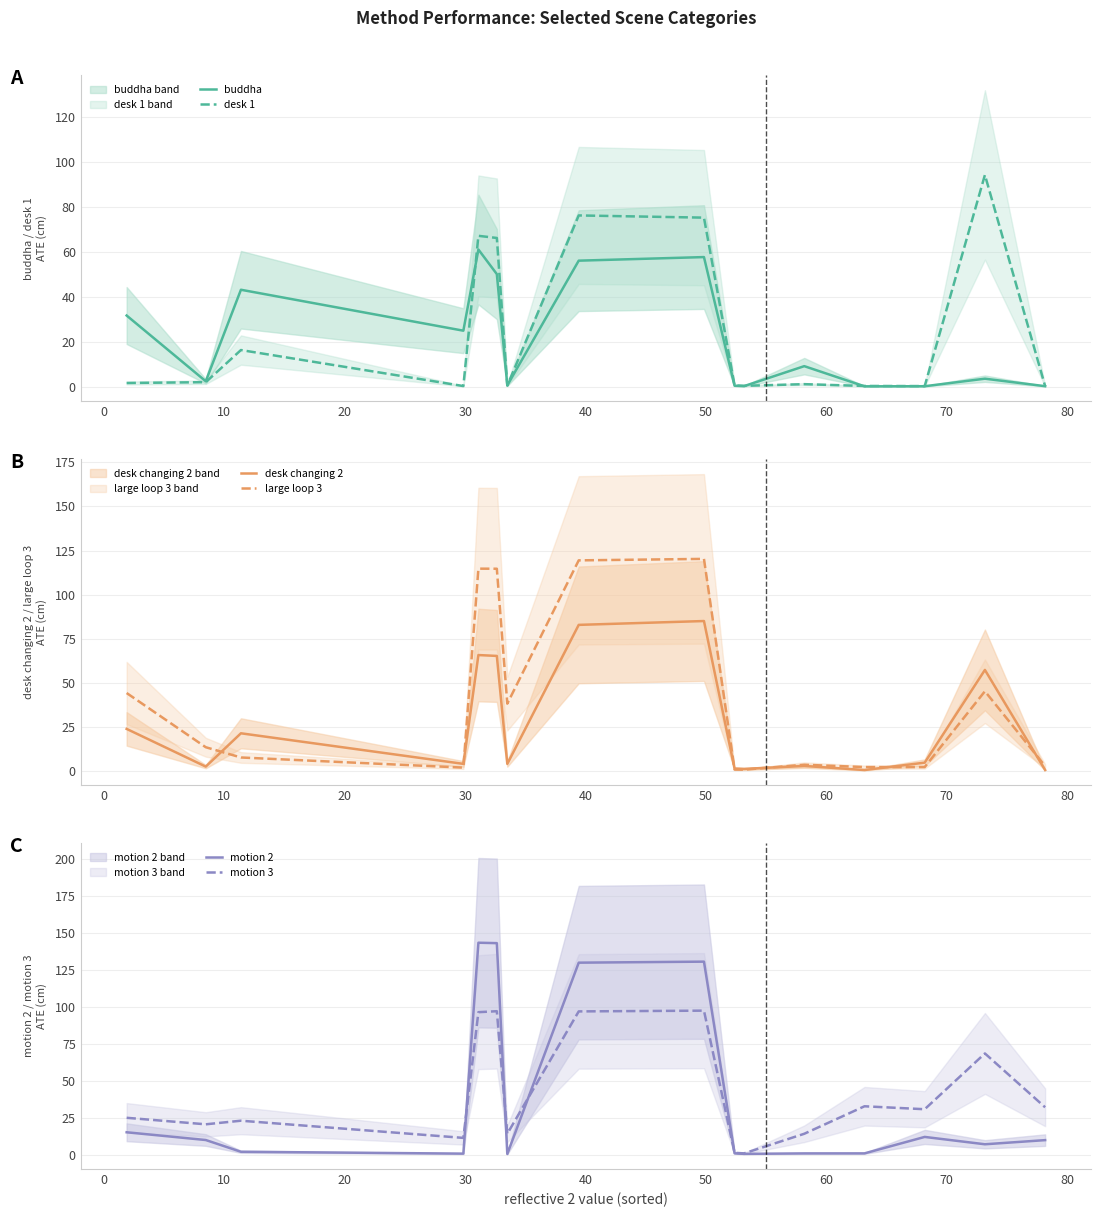

True or false: motion 3 has more than 0 interior local peaks.

True